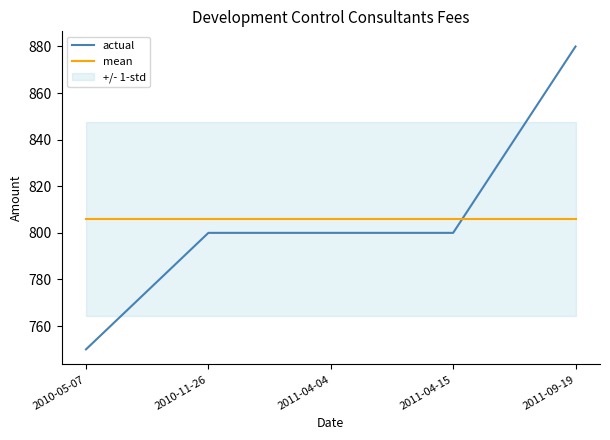

Rank the series at 2011-04-15 from lowest to highest value.

actual, mean